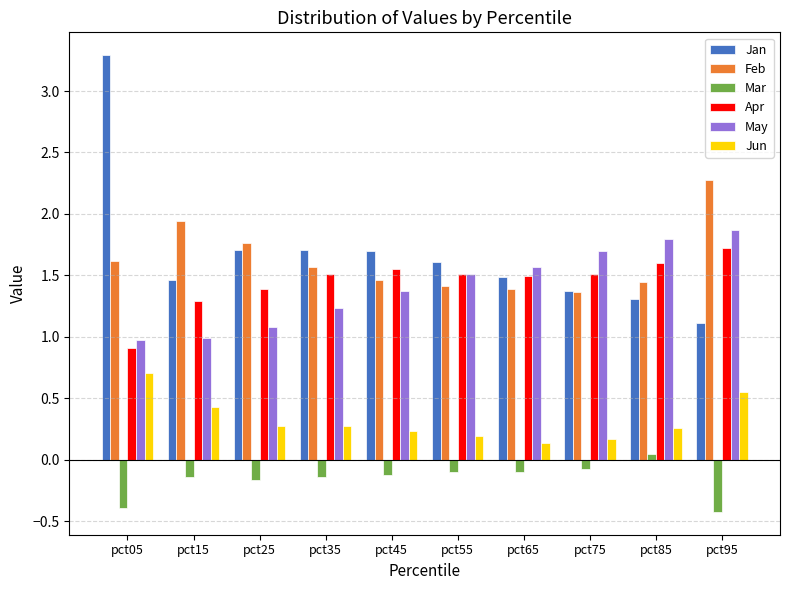

What is the sum of all Apr values?

14.5